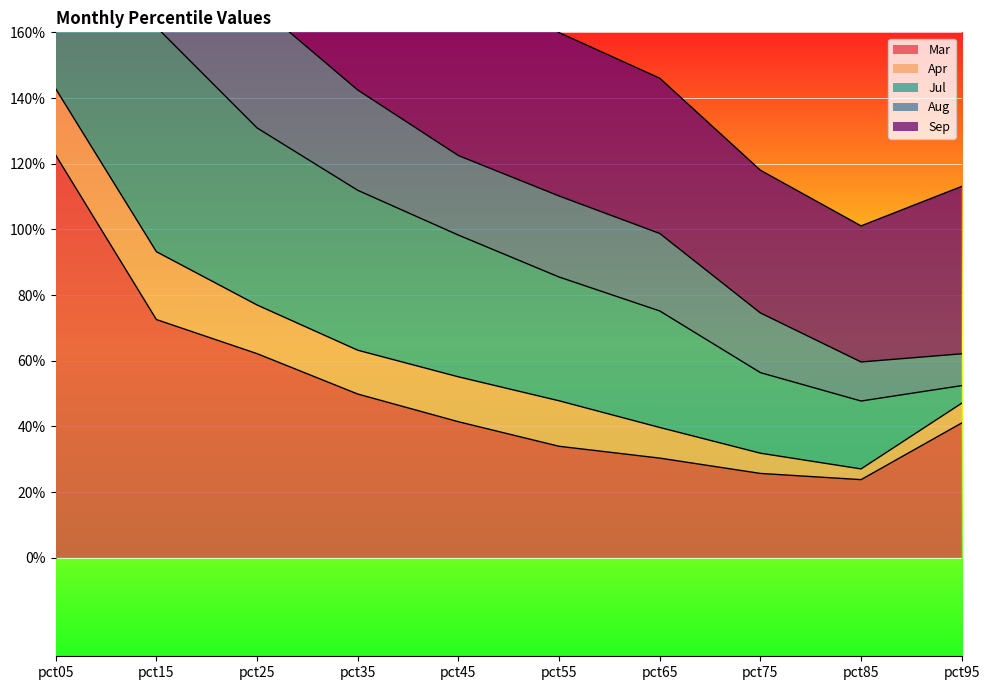

Which category has the lowest value in the Sep series?

pct85